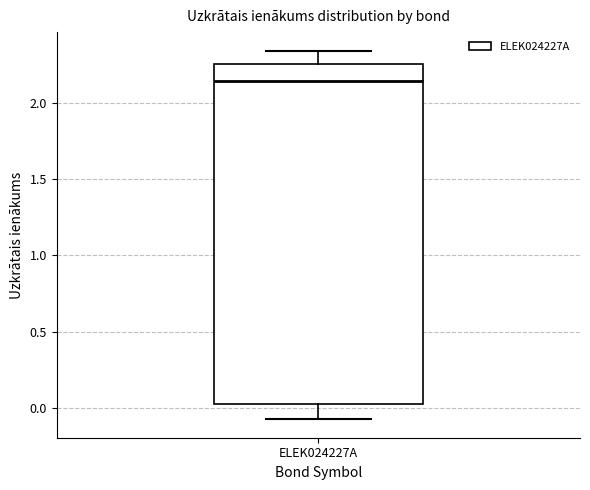

Where does the median line of the box for ELEK024227A sit on the y-axis? The values are not printed on the chart, so give them approximately, as read against the axis.

2.15